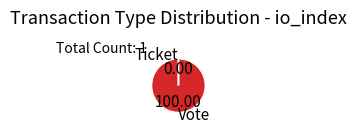

To the nearest percent, what is the average slice percentage?

50%